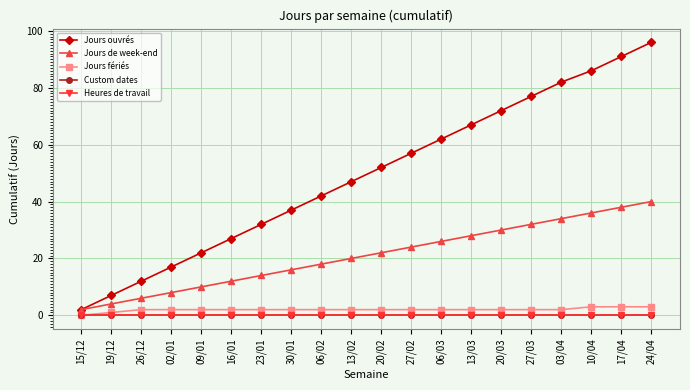

The Jours fériés series shows 1 at 19/12. True or false?

True